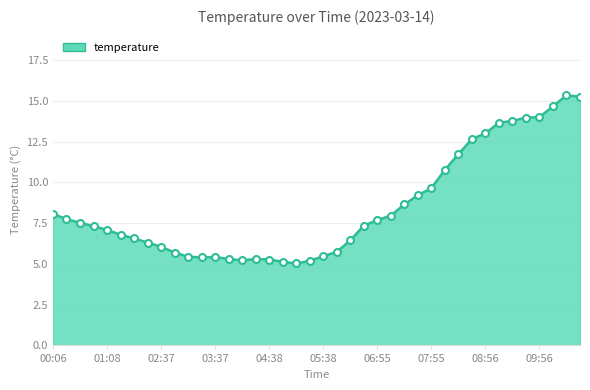

What is the difference between the maximum and minimum values?

10.3